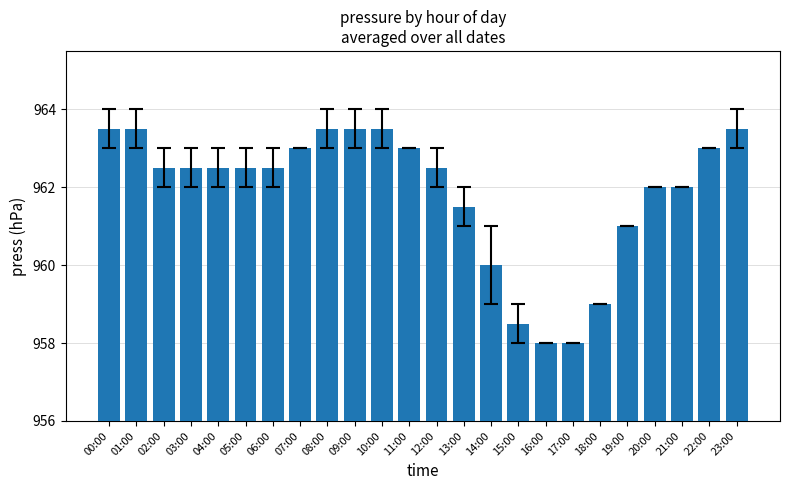

Reading right to left, list all the values displayed in this chart.

963.5	963.0	962.0	962.0	961.0	959.0	958.0	958.0	958.5	960.0	961.5	962.5	963.0	963.5	963.5	963.5	963.0	962.5	962.5	962.5	962.5	962.5	963.5	963.5